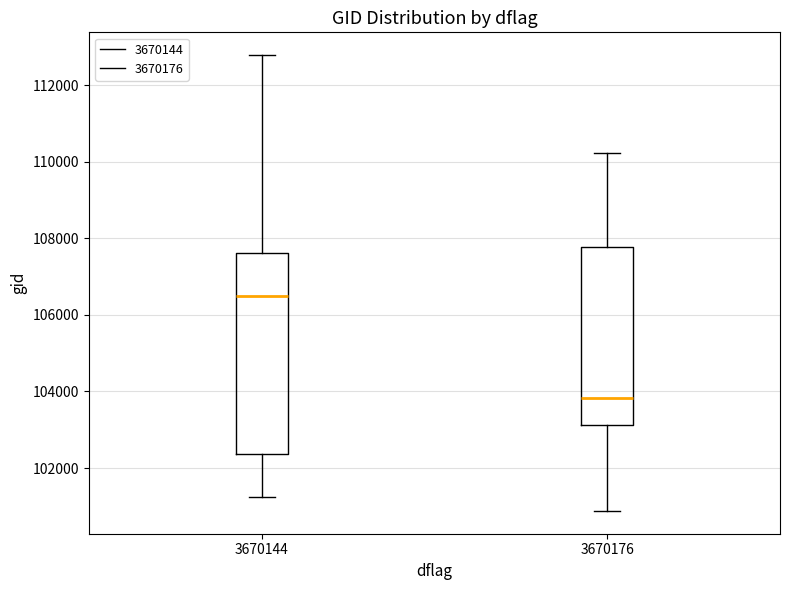

Reading left to right, transcribe this box plot: for each box, give where its median line is, the range the box spans, and where its two whiskers end, as read against the y-axis. The values are not printed on the chart, so give them approximately, as read against the axis.

3670144: median 106400, box 102400 to 107600, whiskers 101200 to 112800
3670176: median 103800, box 103200 to 107800, whiskers 100800 to 110200